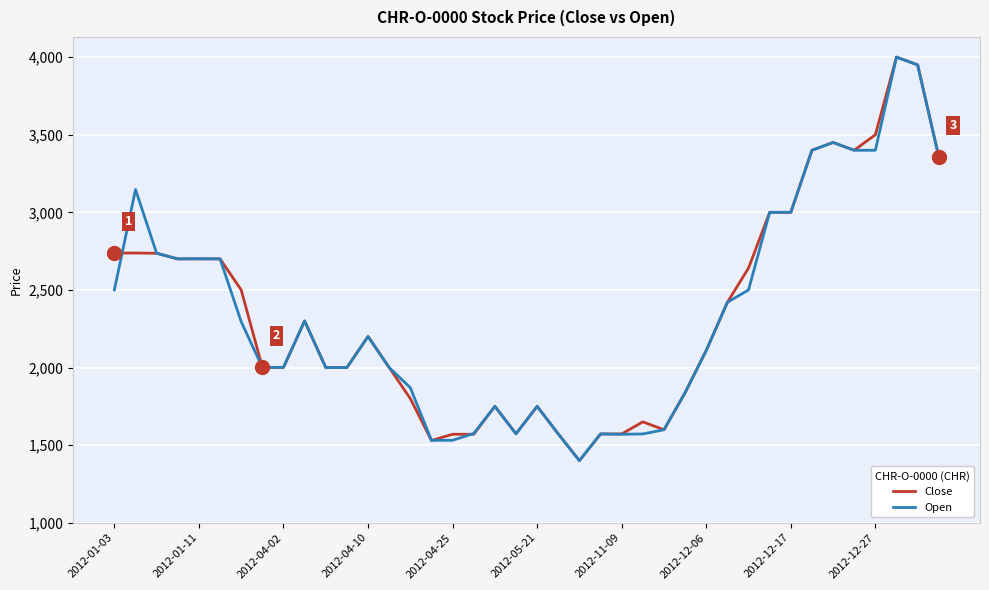

What is the minimum value for Open?

1400